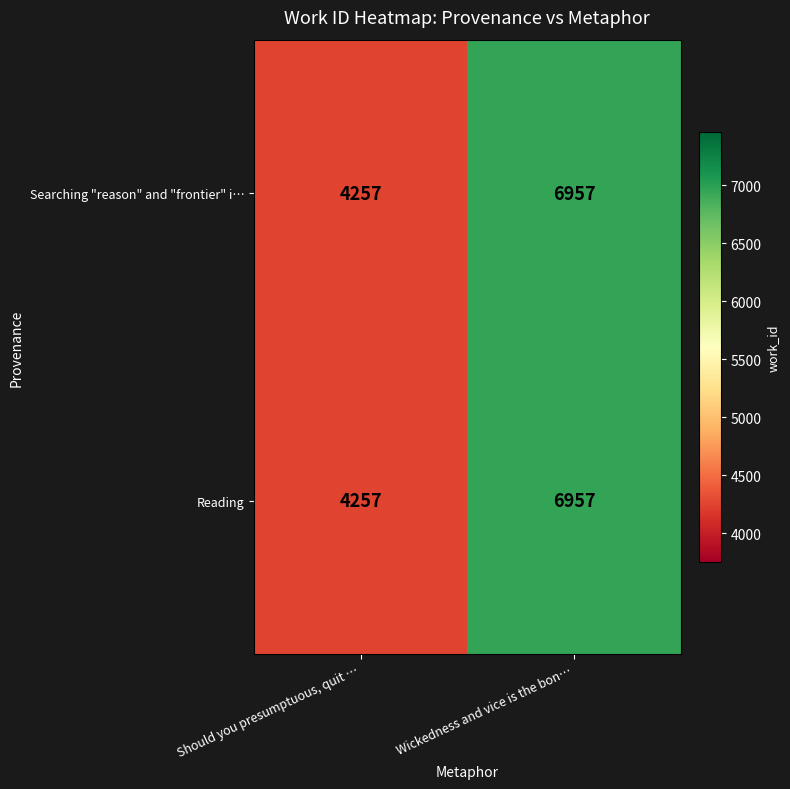

What is the smallest value displayed?

4257